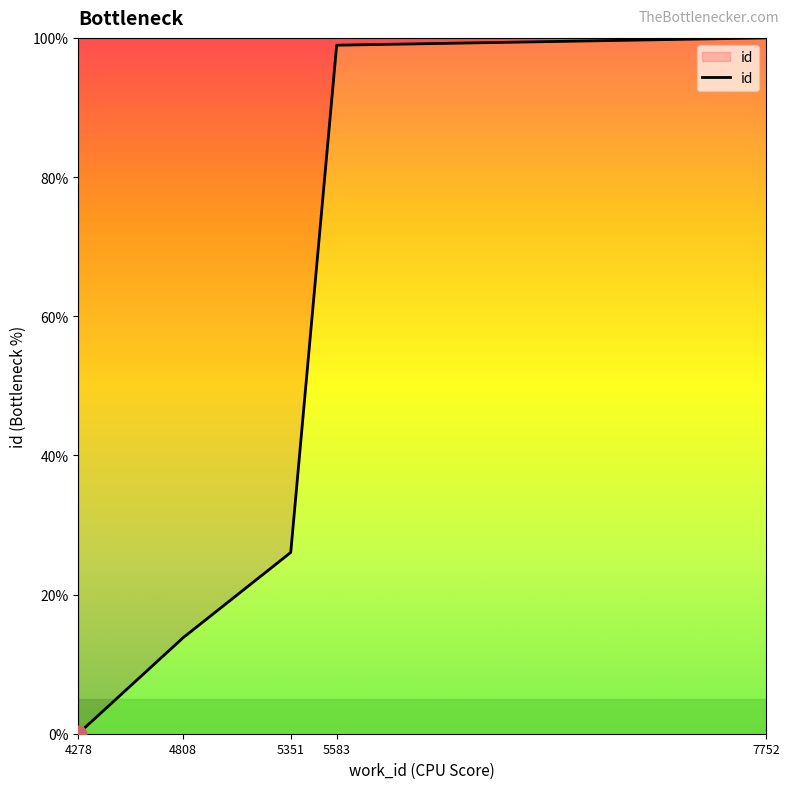

What is the sum of all values?

238.8